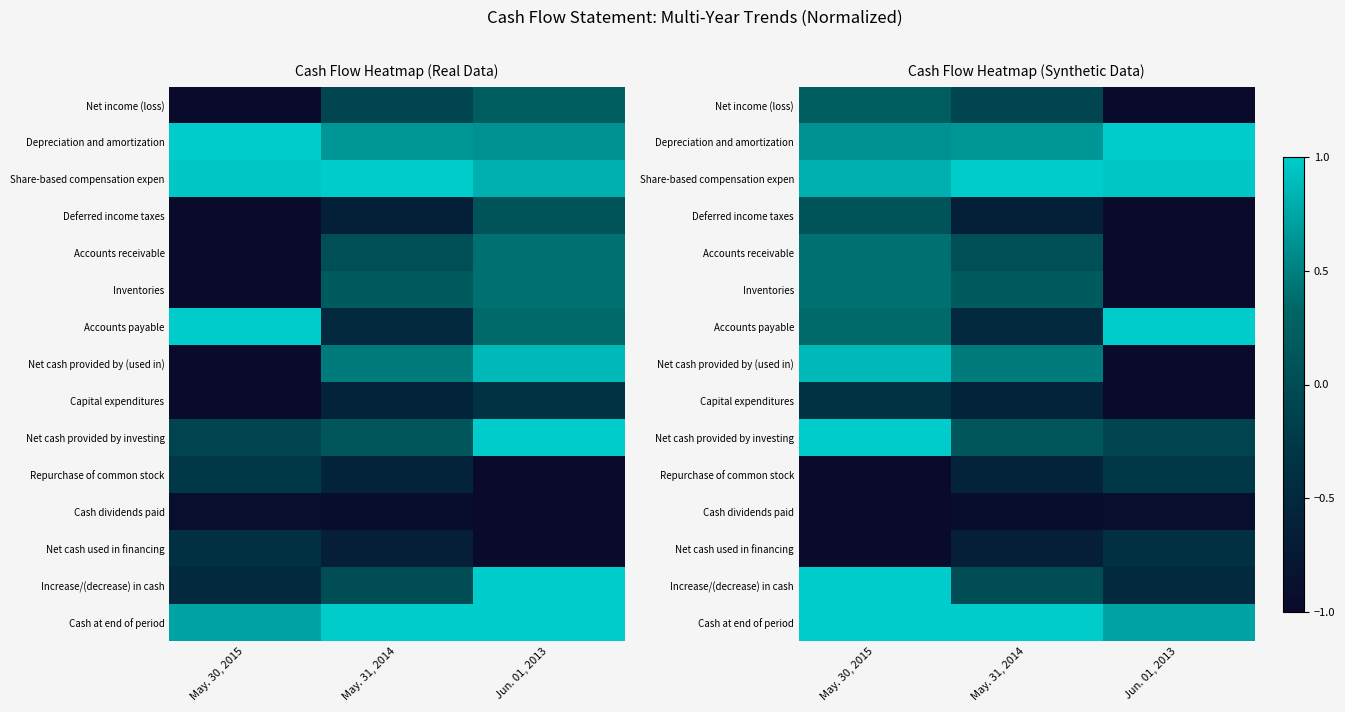

Which category has the lowest value in the Cash dividends paid series?

May. 30, 2015